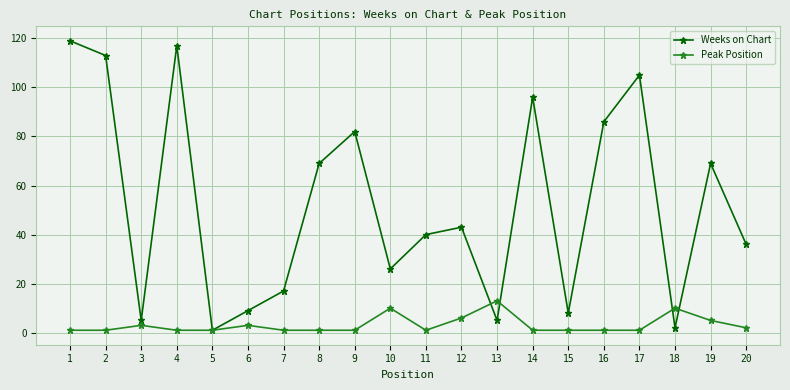

Which series changed the most between 7 and 9?

Weeks on Chart